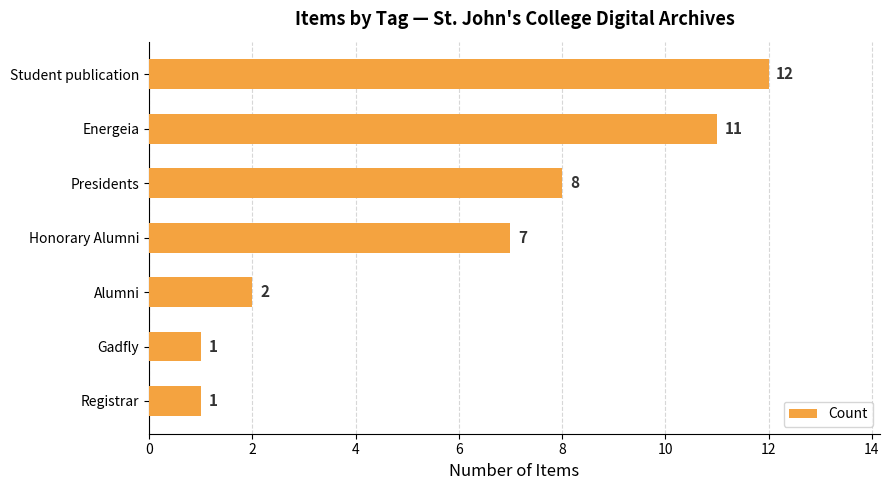

Reading top to bottom, extract all data points from this chart.

12	11	8	7	2	1	1